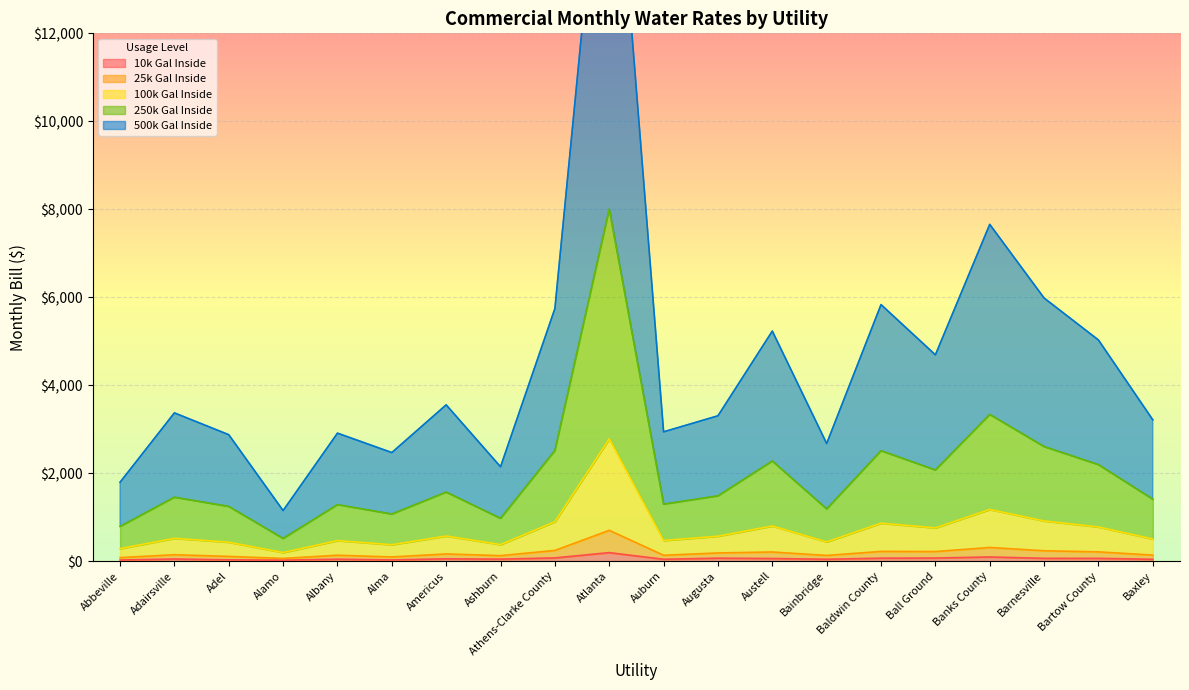

How many values in the 10k Gal Inside series exceed 51?

10